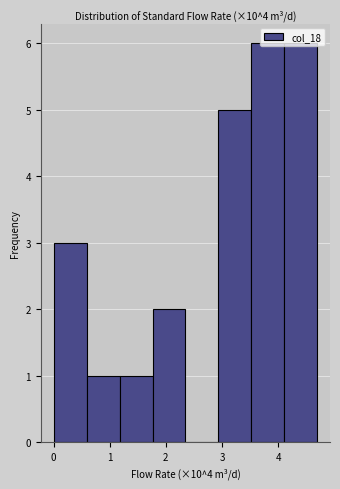

Reading left to right, list every bar in this chart as the range it spans on the x-axis followed by its height. Neither the bar edges nor the heights are printed on the chart, so give them approximately, as read against the axes.

0.0 to 0.6: 3
0.6 to 1.2: 1
1.2 to 1.8: 1
1.8 to 2.3: 2
2.3 to 2.9: 0
2.9 to 3.5: 5
3.5 to 4.1: 6
4.1 to 4.7: 6